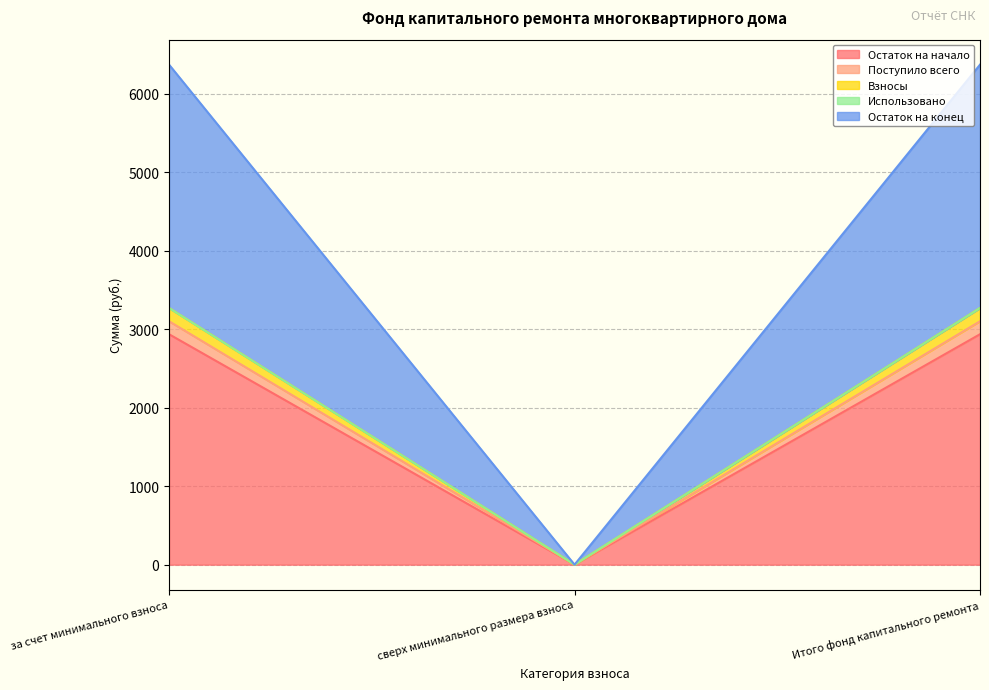

What is the maximum value for Остаток на начало?

2936.9